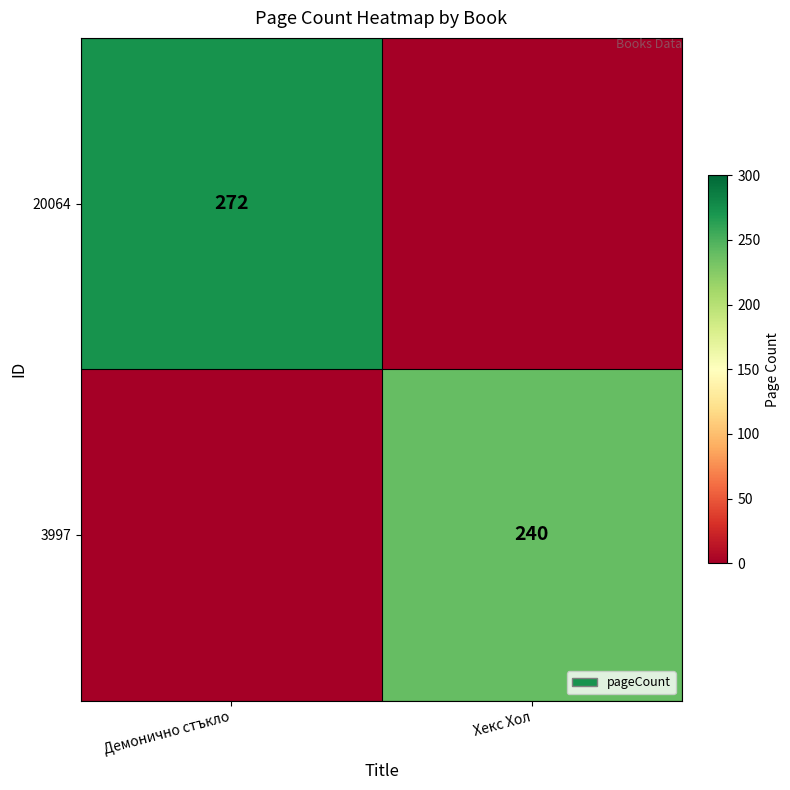

True or false: 20064 has a value of 424 at Демонично стъкло.

False